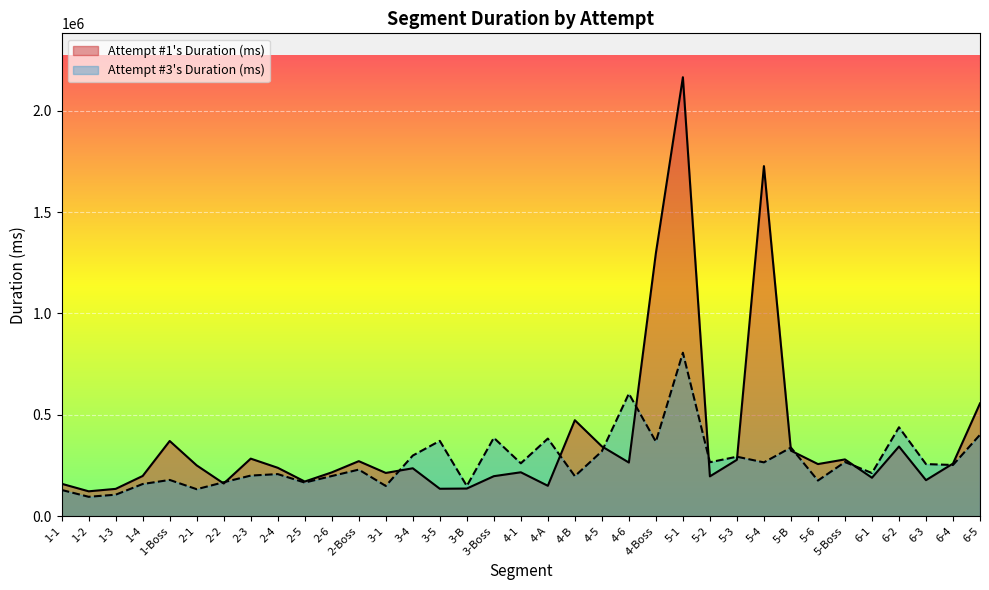

Reading left to right, what are all the values shown in this chart?

Attempt #1's Duration (ms): 1-1=159855	1-2=122652	1-3=134668	1-4=198340	1-Boss=370879	2-1=250474	2-2=161242	2-3=283810	2-4=238746	2-5=170866	2-6=215997	2-Boss=271392	3-1=213285	3-4=236267	3-5=135251	3-B=136294	3-Boss=197250	4-1=216496	4-A=149886	4-B=473355	4-5=344258	4-6=264595	4-Boss=1297648	5-1=2165403	5-2=196390	5-3=278120	5-4=1726913	5-B=323186	5-6=257026	5-Boss=279947	6-1=189564	6-2=343630	6-3=177618	6-4=259520	6-5=556330
Attempt #3's Duration (ms): 1-1=129230	1-2=95566	1-3=105954	1-4=158657	1-Boss=178724	2-1=133022	2-2=167346	2-3=200210	2-4=207531	2-5=165778	2-6=197965	2-Boss=229695	3-1=149045	3-4=299038	3-5=371465	3-B=148891	3-Boss=386520	4-1=260801	4-A=382747	4-B=197307	4-5=320214	4-6=604440	4-Boss=367396	5-1=806335	5-2=265981	5-3=293311	5-4=265405	5-B=338364	5-6=175641	5-Boss=267029	6-1=212788	6-2=438565	6-3=256902	6-4=252502	6-5=401698